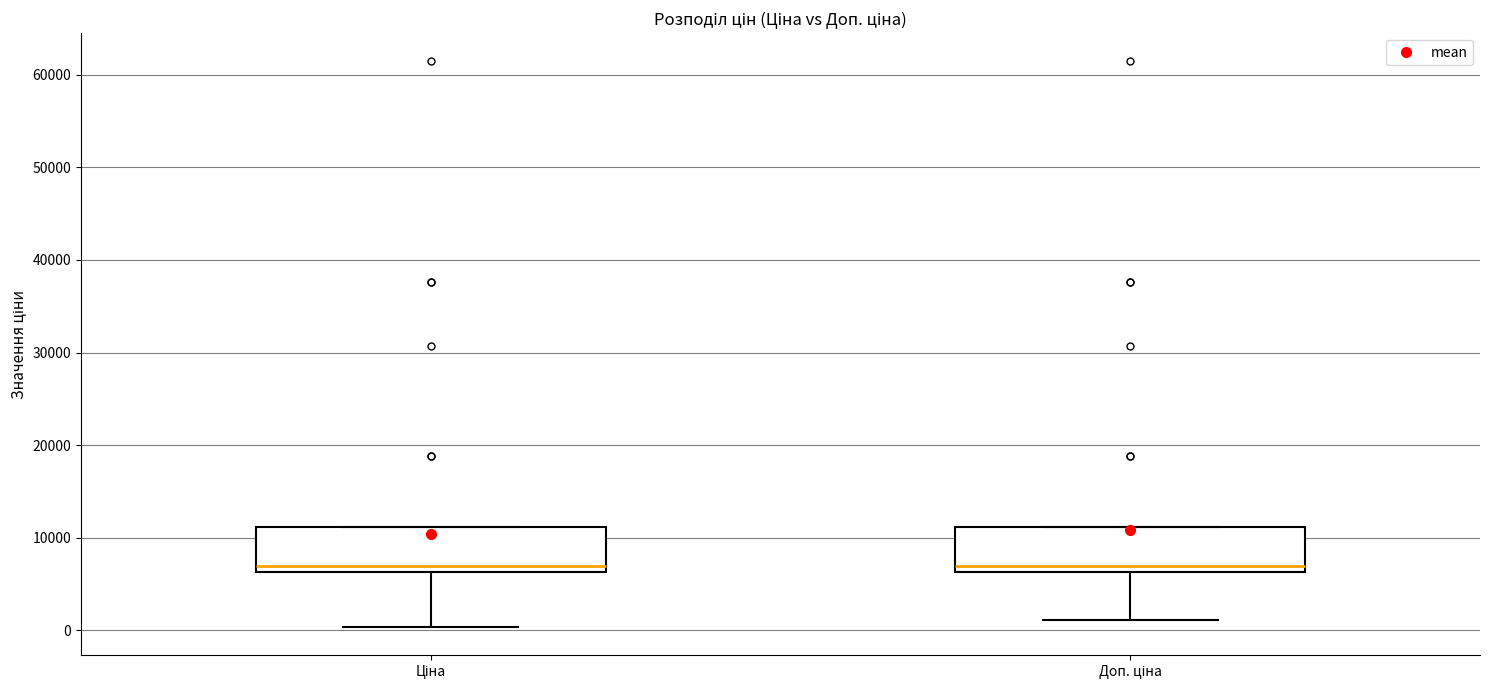

Reading left to right, read every box against the y-axis: the position of its median line, the range the box covers, and the ends of its whiskers. The values are not printed on the chart, so give them approximately, as read against the axis.

Ціна: median 7000, box 6000 to 11000, whiskers 0 to 11000
Доп. ціна: median 7000, box 6000 to 11000, whiskers 1000 to 11000